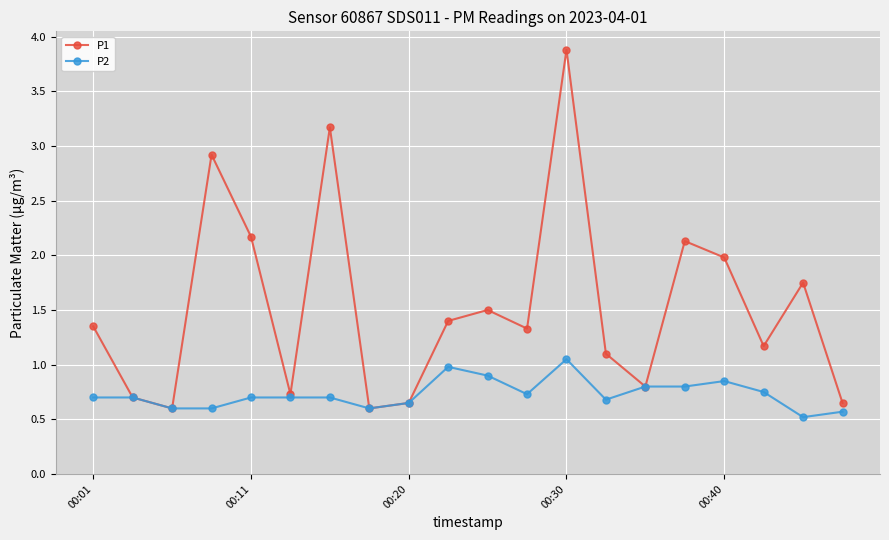

How many lines are shown in the chart?

2